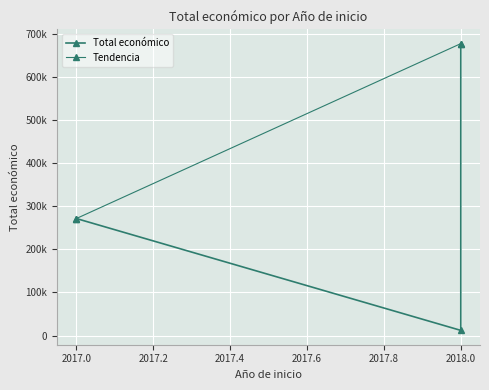

Reading left to right, what are all the values shown in this chart?

2017=271552	2018=12000	2018=677425